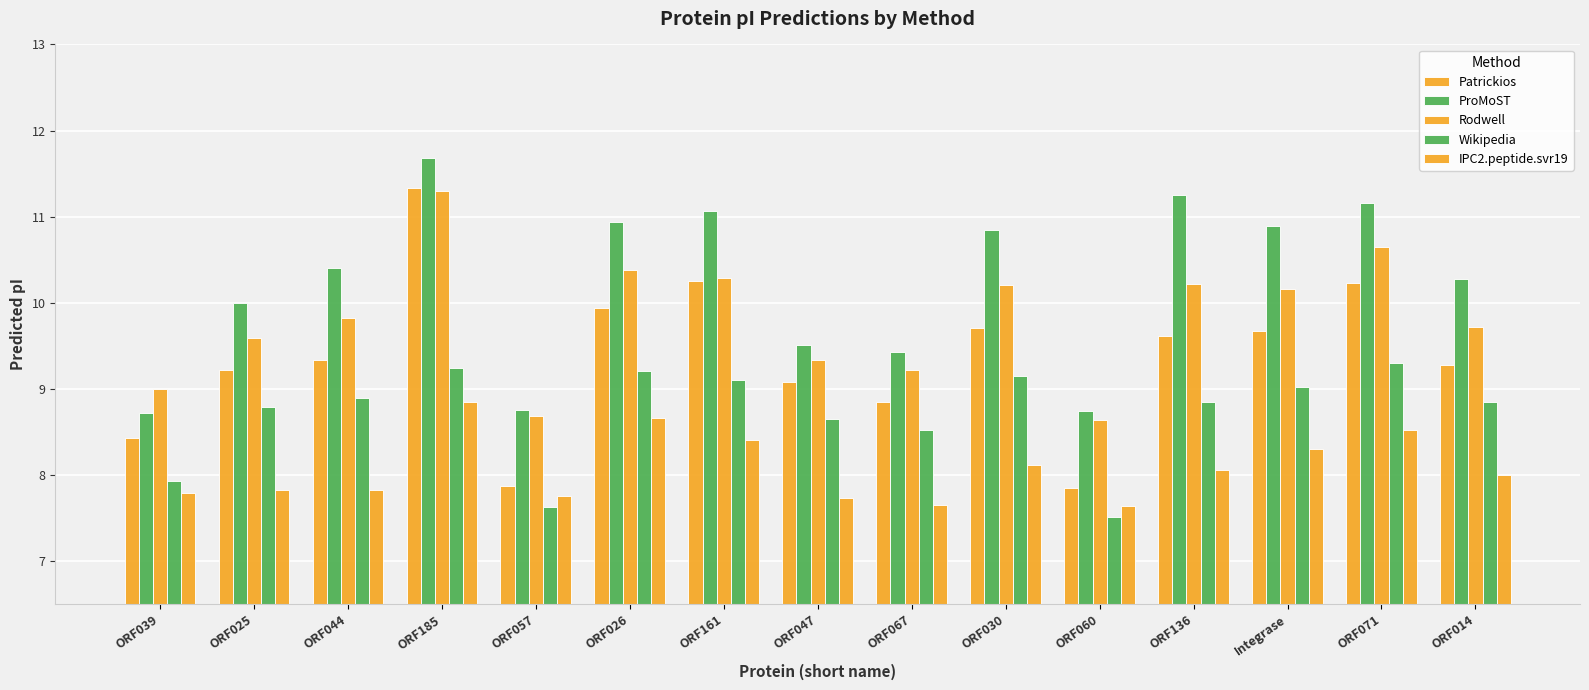

Is the value of Rodwell at ORF060 greater than the value of ProMoST at ORF067?

No